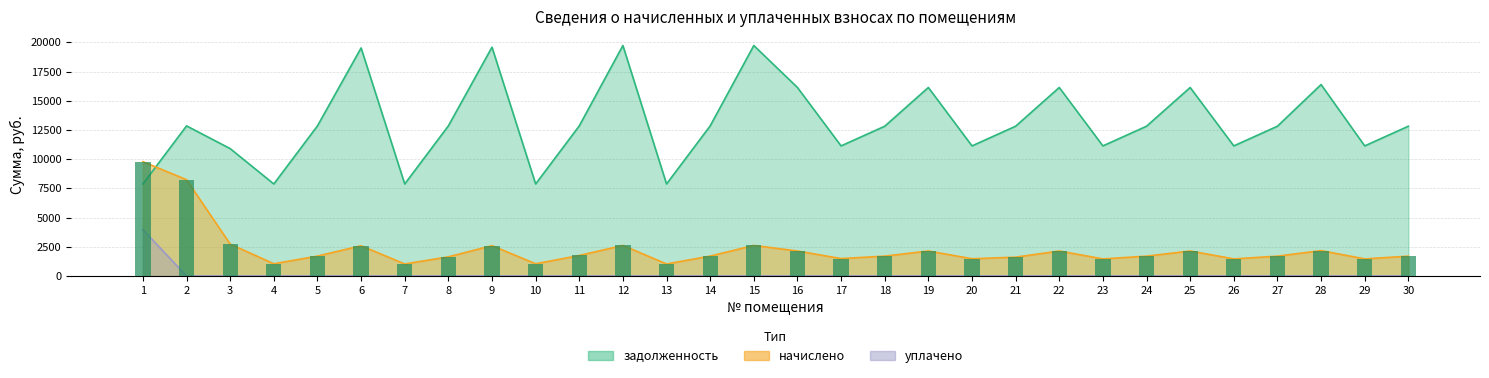

At which label does уплачено reach its peak?

1